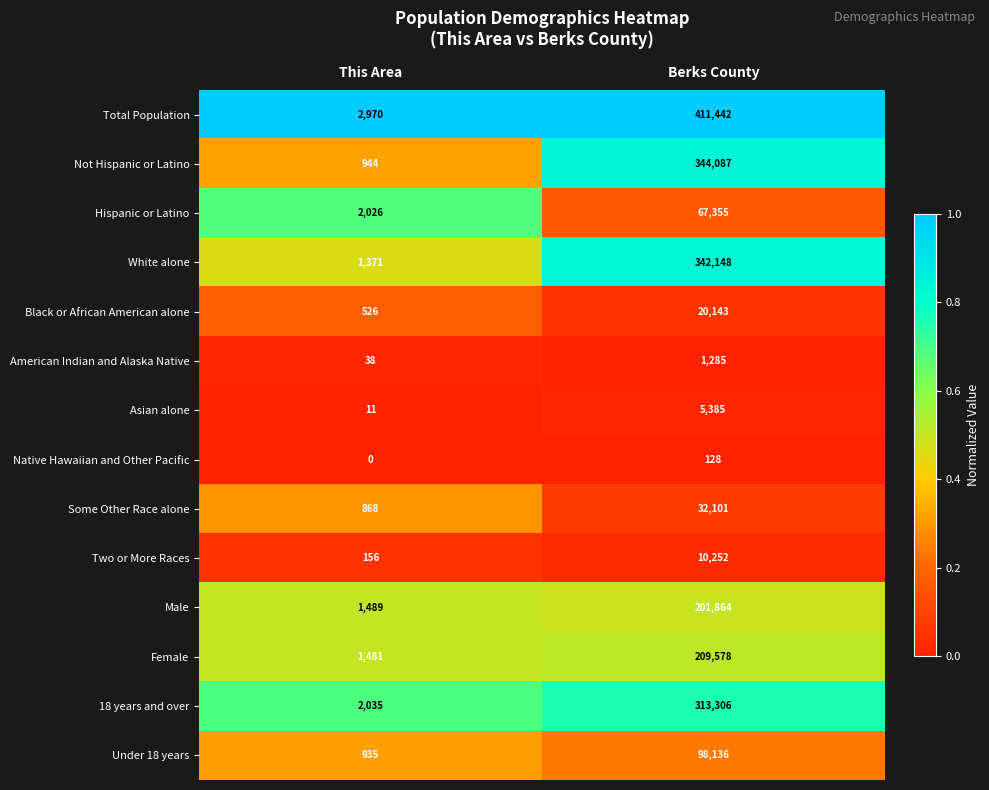

Reading right to left, transcribe all the data shown in this chart.

Total Population: 411442	2970
Not Hispanic or Latino: 344087	944
Hispanic or Latino: 67355	2026
White alone: 342148	1371
Black or African American alone: 20143	526
American Indian and Alaska Native: 1285	38
Asian alone: 5385	11
Native Hawaiian and Other Pacific: 128	0
Some Other Race alone: 32101	868
Two or More Races: 10252	156
Male: 201864	1489
Female: 209578	1481
18 years and over: 313306	2035
Under 18 years: 98136	935